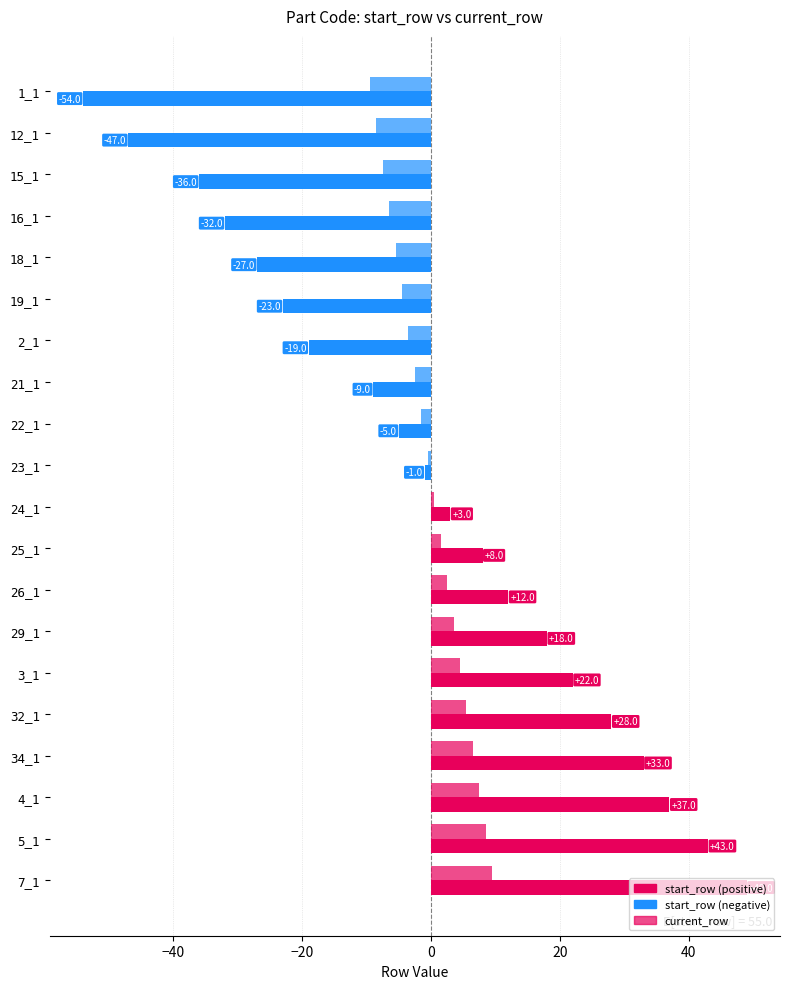

How many series are shown in this chart?

2